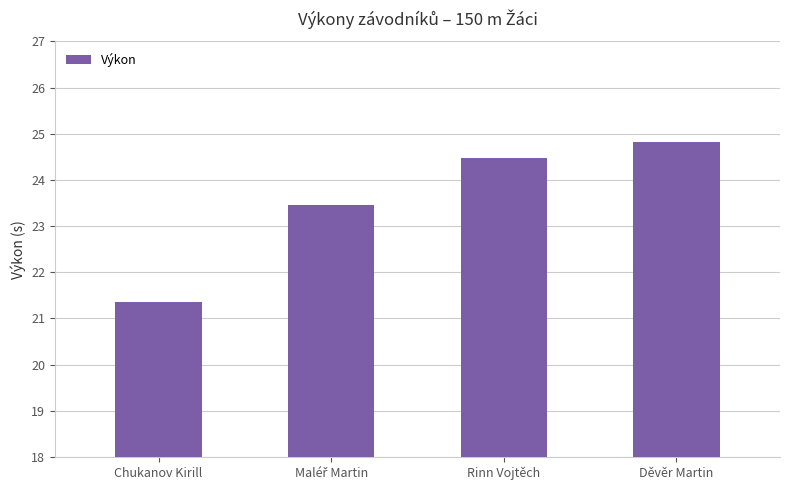

What is the smallest value displayed?

21.4